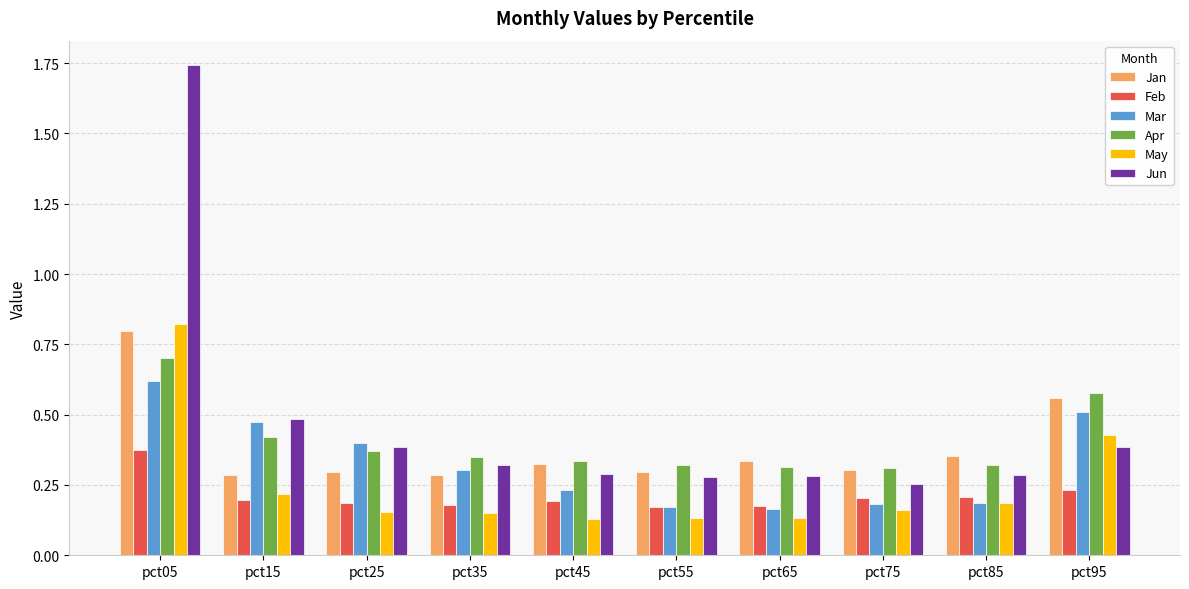

Count the number of categories in the chart.

10